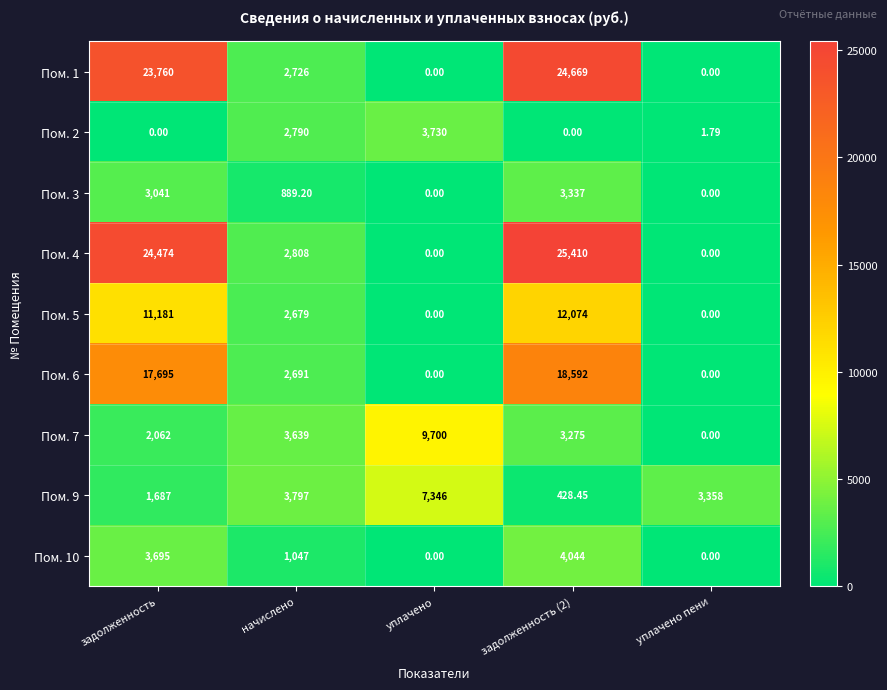

Which series changed the most between уплачено and уплачено пени?

Пом. 7